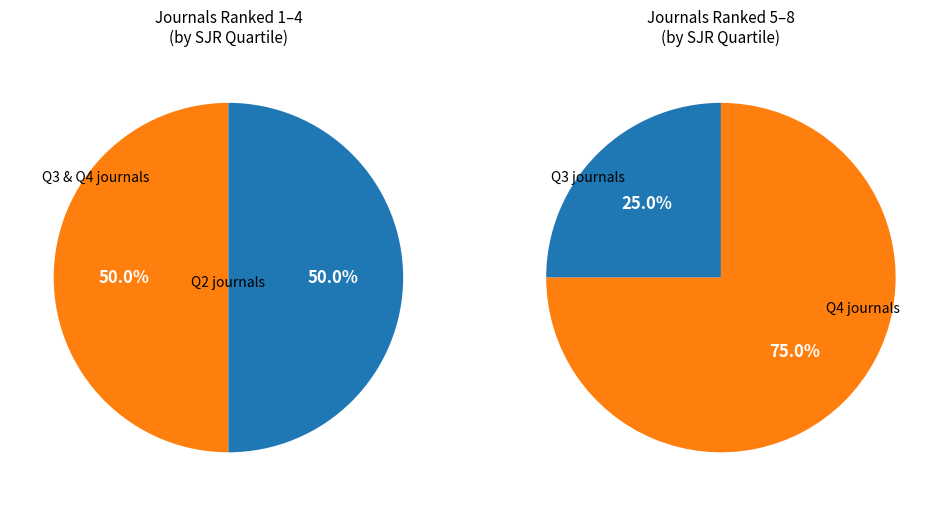

The Q2 slice represents 39% of the pie. True or false?

False